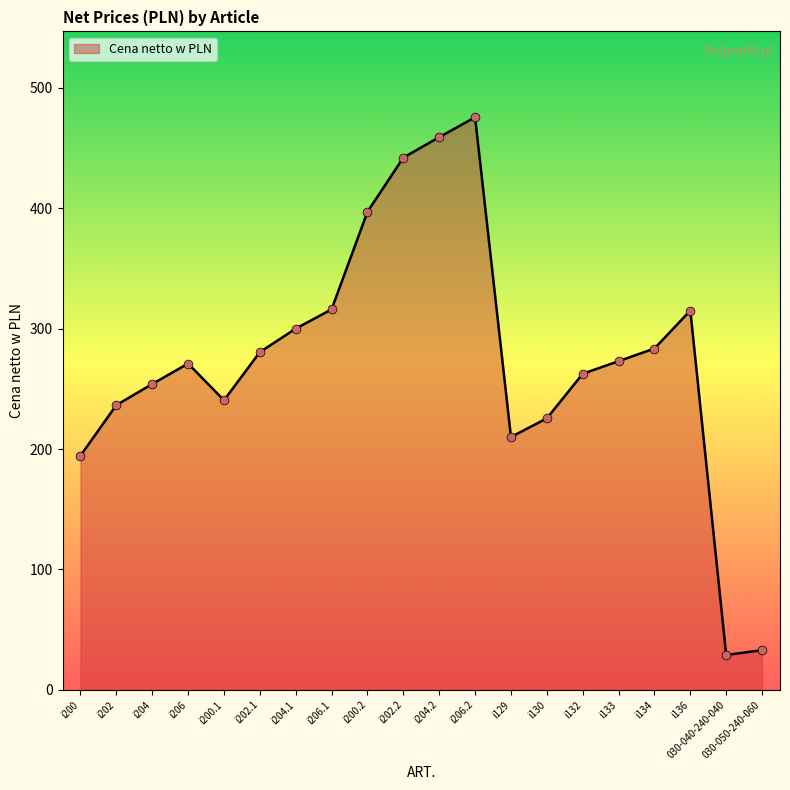

What is the change in value from i204.1 to 030-050-240-060?

-267.0